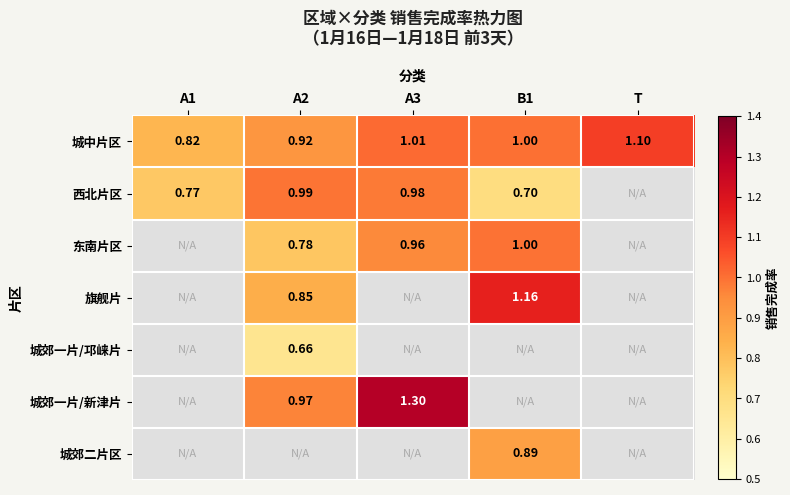

What is the spread (max minus min) of values at A1?

0.1